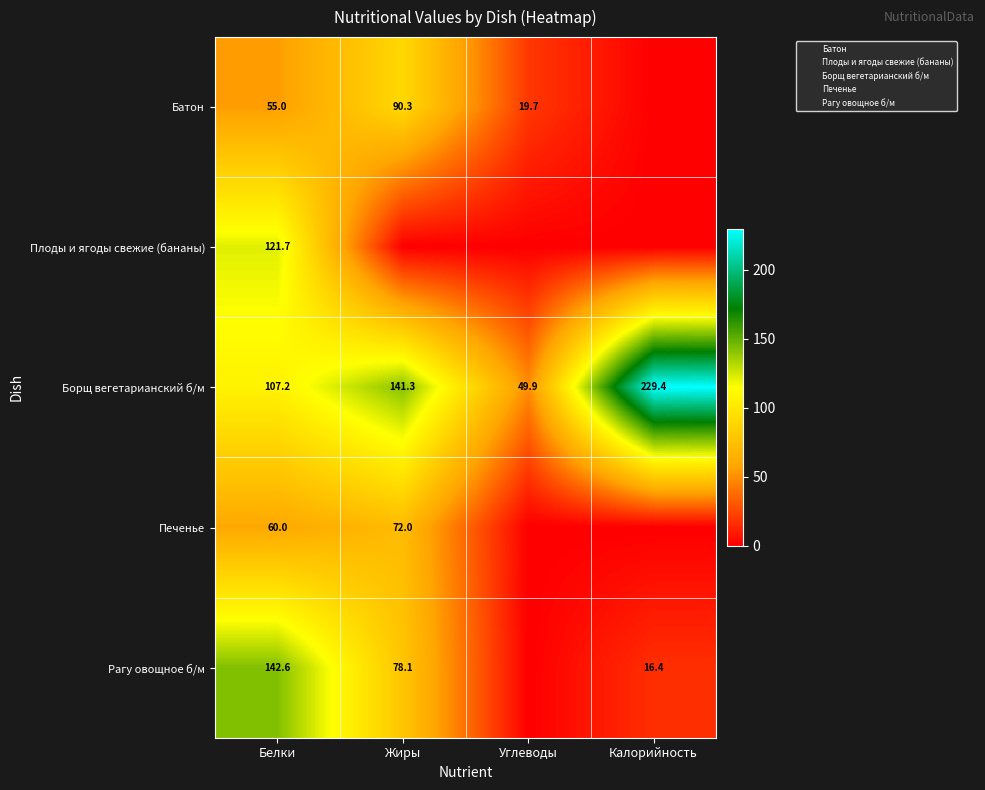

Which series has the largest total across all categories?

Борщ вегетарианский б/м